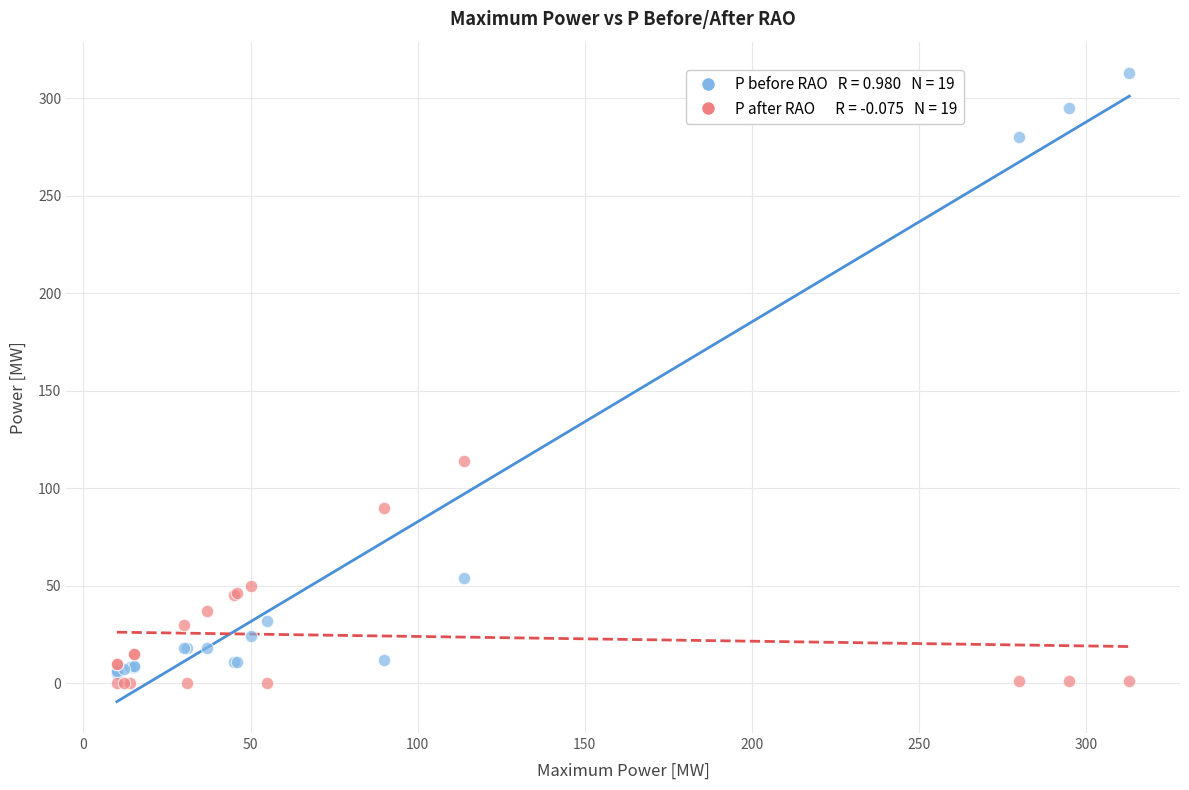

Across all series, what Y value is closest to 156?

114